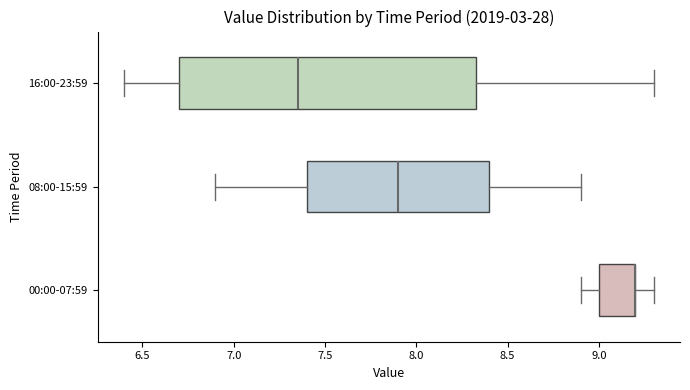

Which box is the widest, from its left edge to its right edge?

16:00-23:59